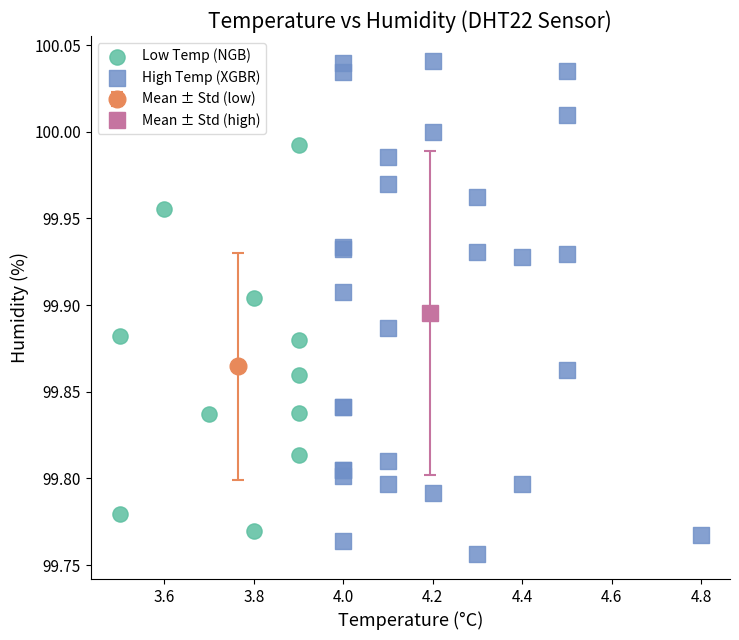

Which series has the widest spread of Y values?

High Temp (XGBR)